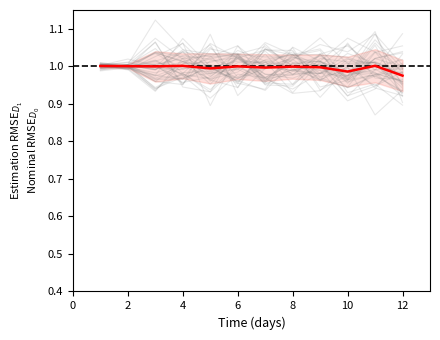

Which category has the lowest value across all series?

12